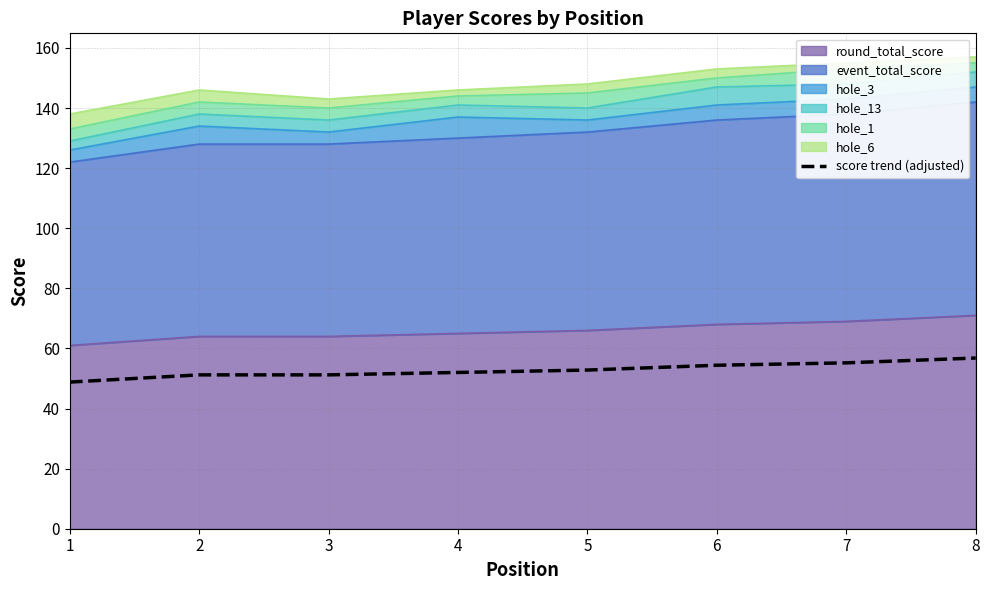

List the labels in order of value, largest first.

8, 7, 6, 5, 4, 2, 3, 1